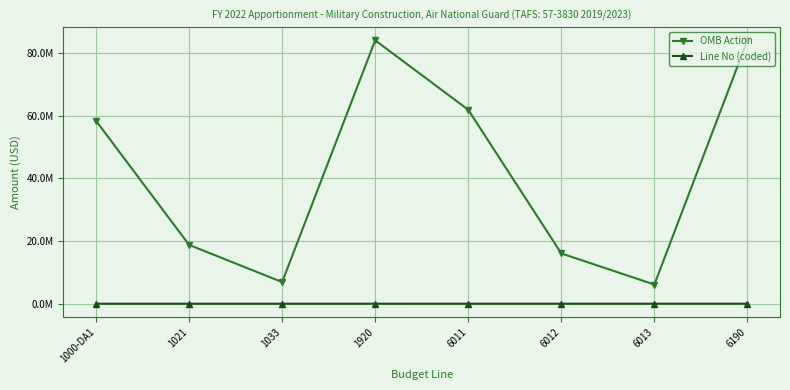

What are all the series names shown in the legend?

OMB Action, Line No (coded)